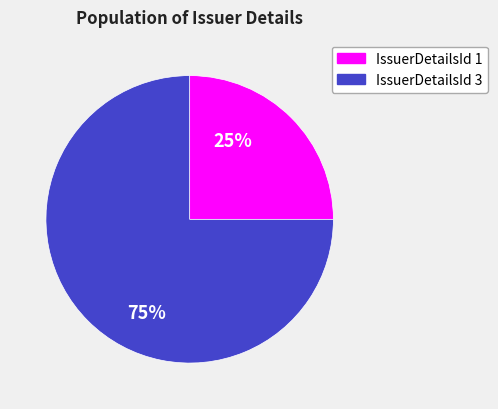

How many slices are in this pie chart?

2